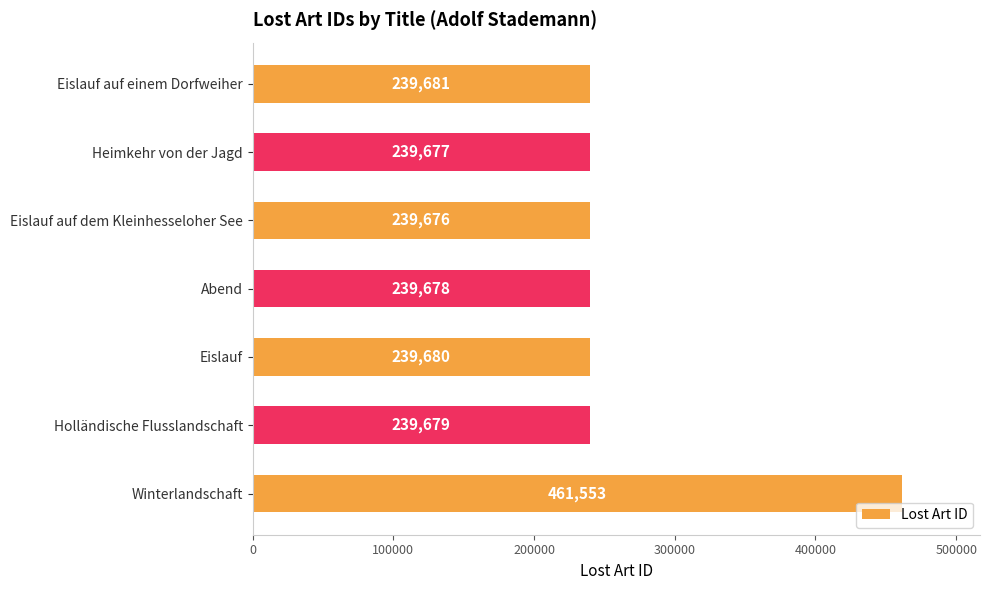

What value does the data have at Abend?

239678